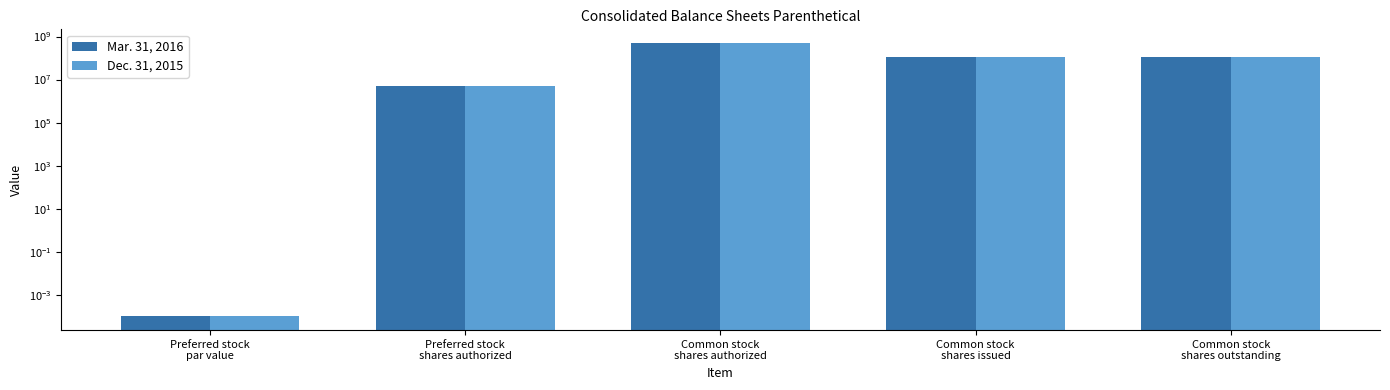

At which category is the sum across all series the highest?

Common stock
shares authorized